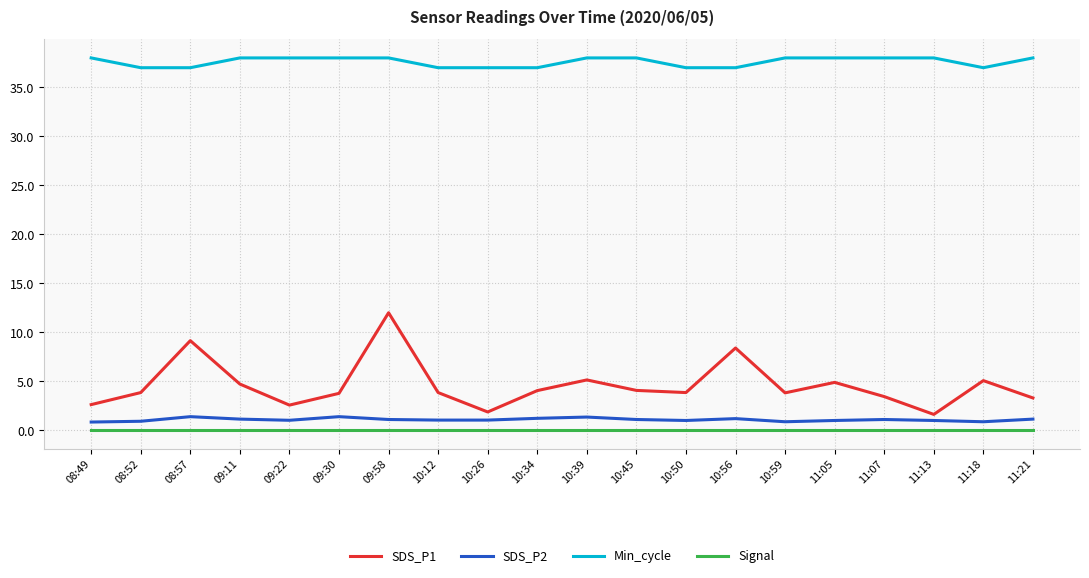

What is the spread (max minus min) of values at 09:58?

38.0